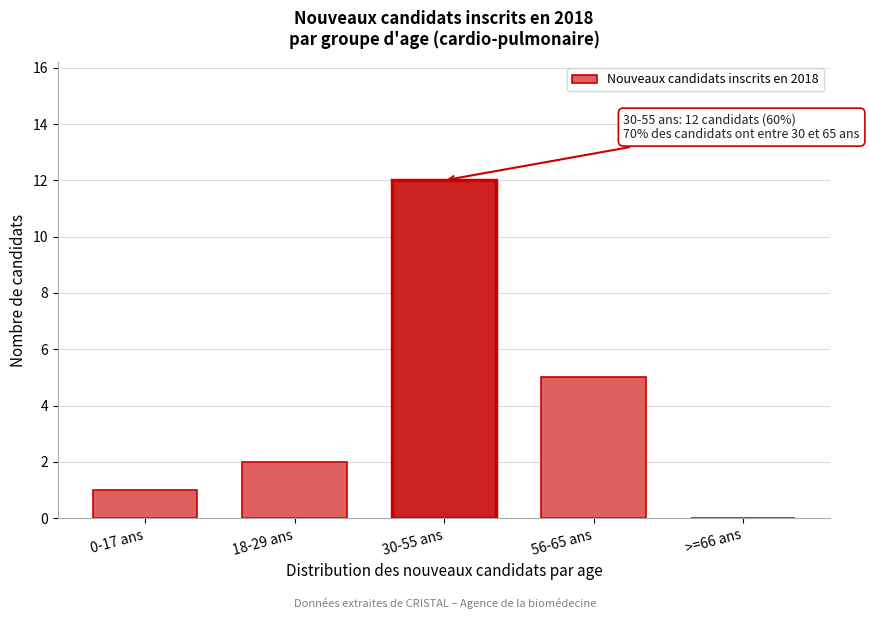

Reading left to right, what are all the values shown in this chart?

0-17 ans=1	18-29 ans=2	30-55 ans=12	56-65 ans=5	>=66 ans=0